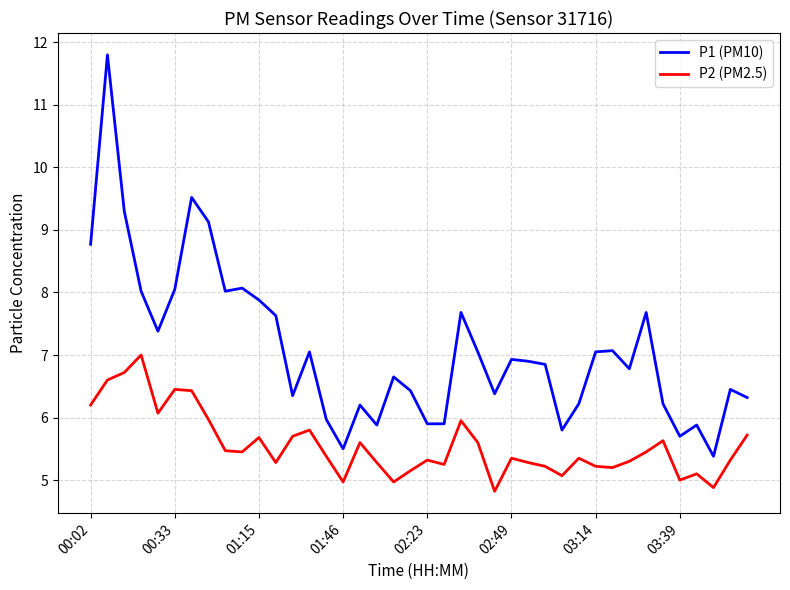

What is the lowest value of the P1 (PM10) series?

5.4